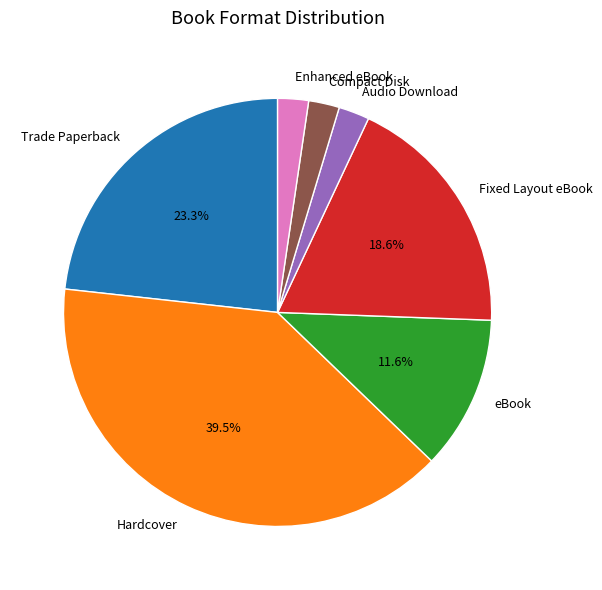

Do Compact Disk and Trade Paperback together represent more than half of the pie?

No